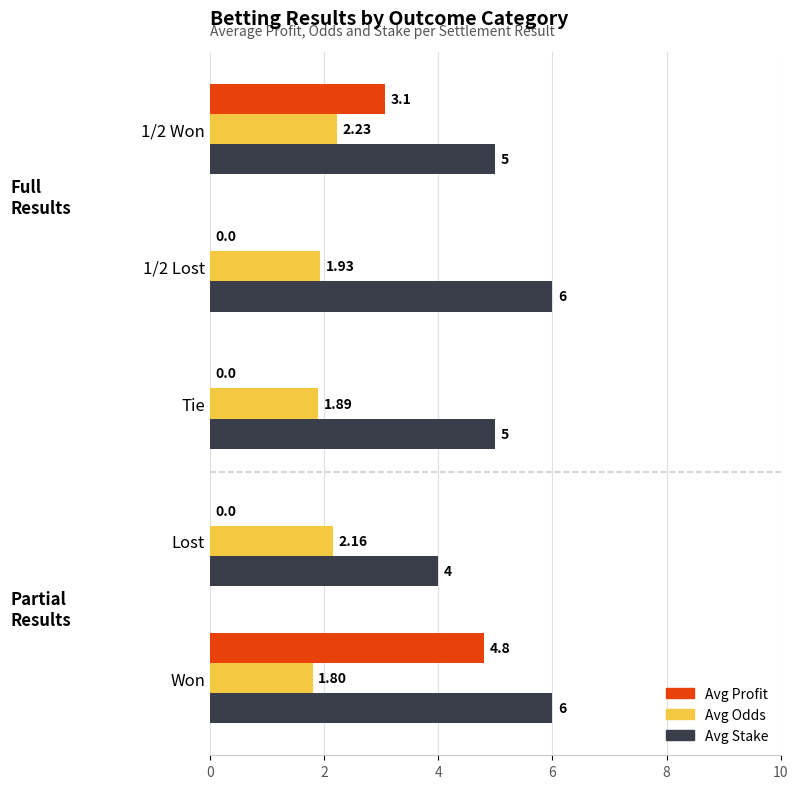

Is the value of Avg Stake at Lost greater than the value of Avg Odds at 1/2 Lost?

Yes